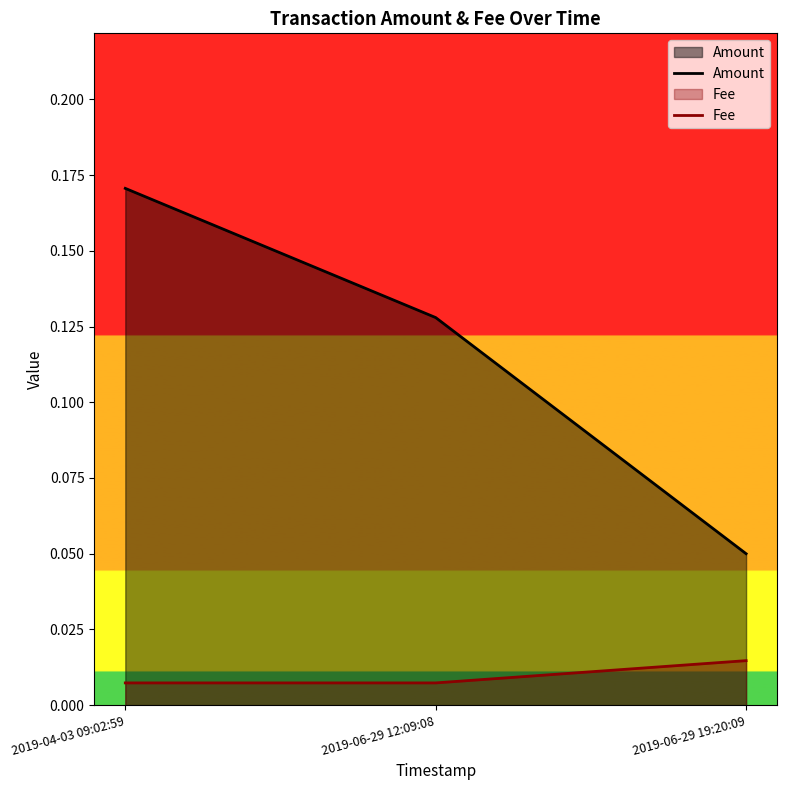

Reading right to left, transcribe all the data shown in this chart.

Amount: 0.1	0.1	0.2
Fee: 0.0	0.0	0.0